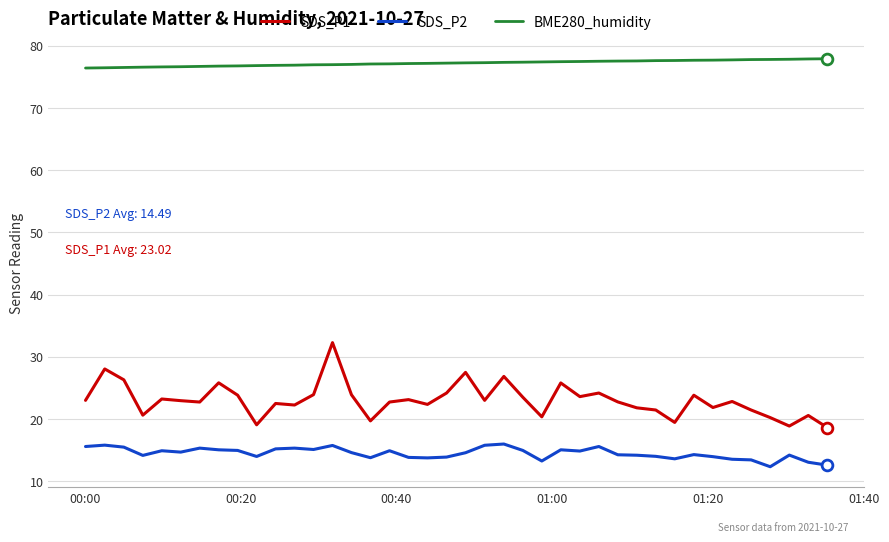

Which series has the largest total across all categories?

BME280_humidity